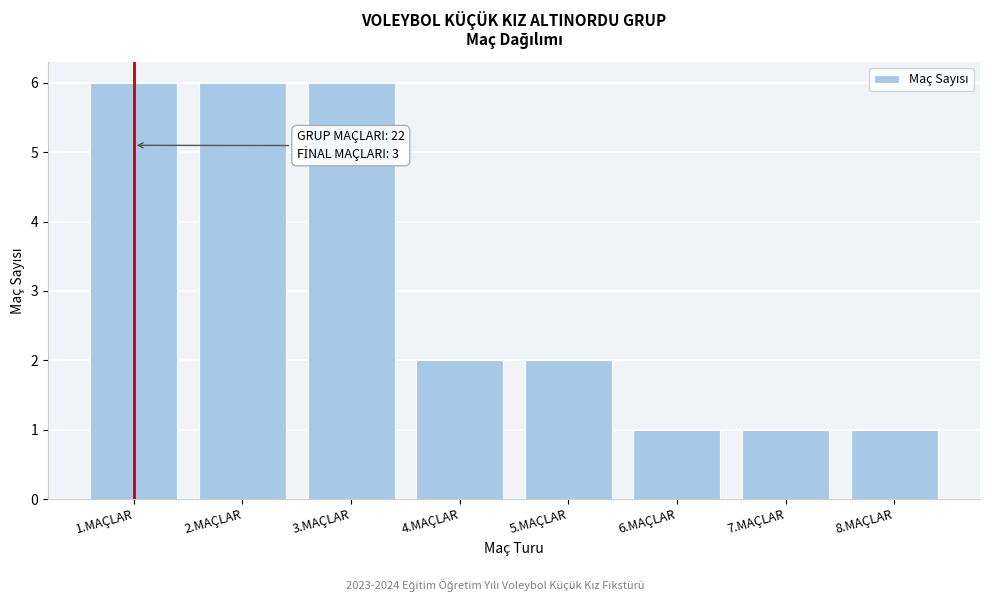

Reading left to right, what are all the values shown in this chart?

1.MAÇLAR=6	2.MAÇLAR=6	3.MAÇLAR=6	4.MAÇLAR=2	5.MAÇLAR=2	6.MAÇLAR=1	7.MAÇLAR=1	8.MAÇLAR=1